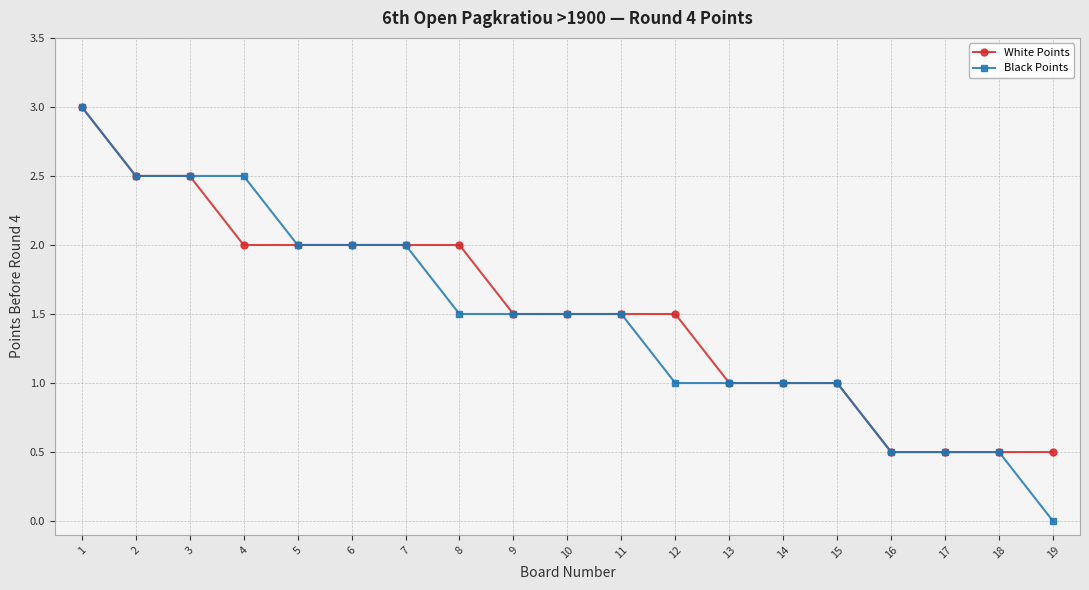

What is the sum of all Black Points values?

28.0